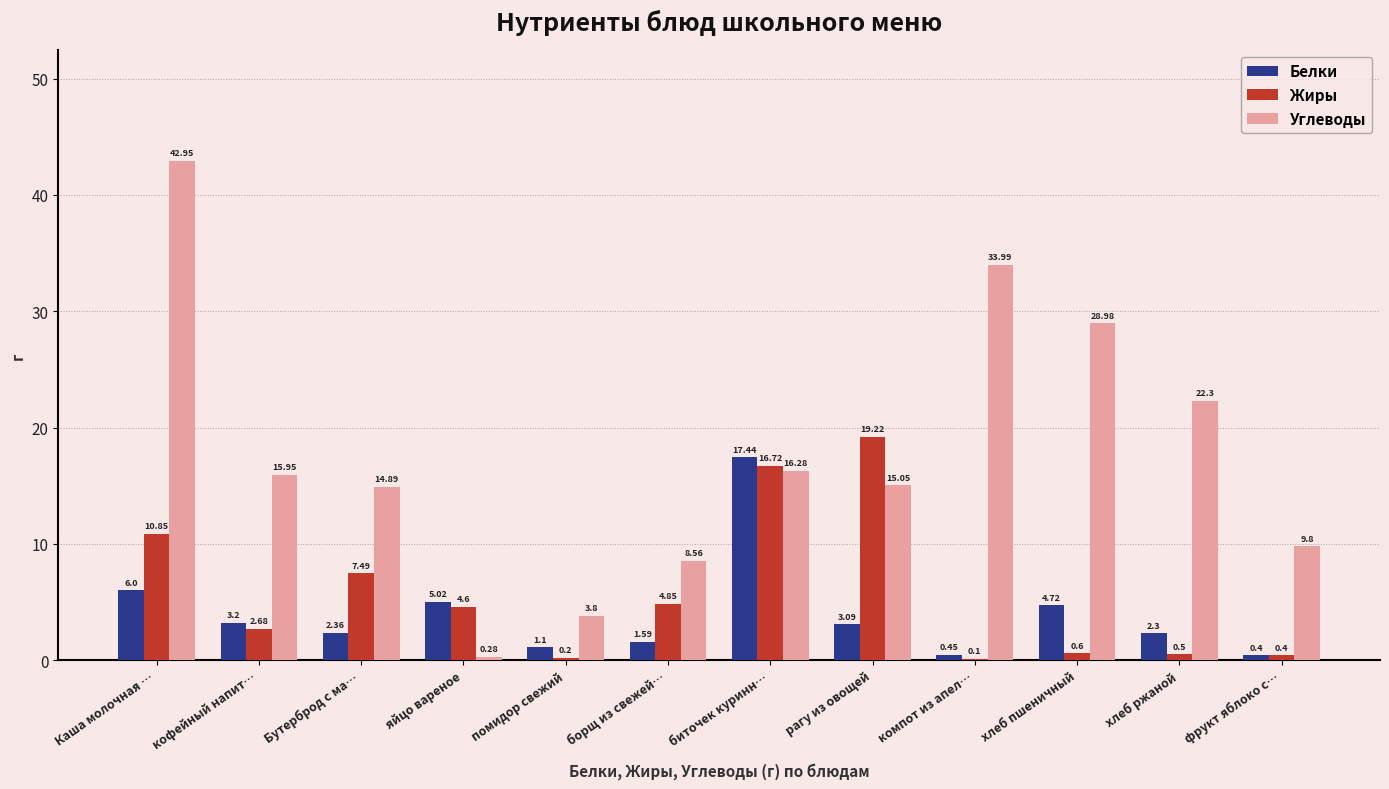

What is the sum of all Жиры values?

68.2